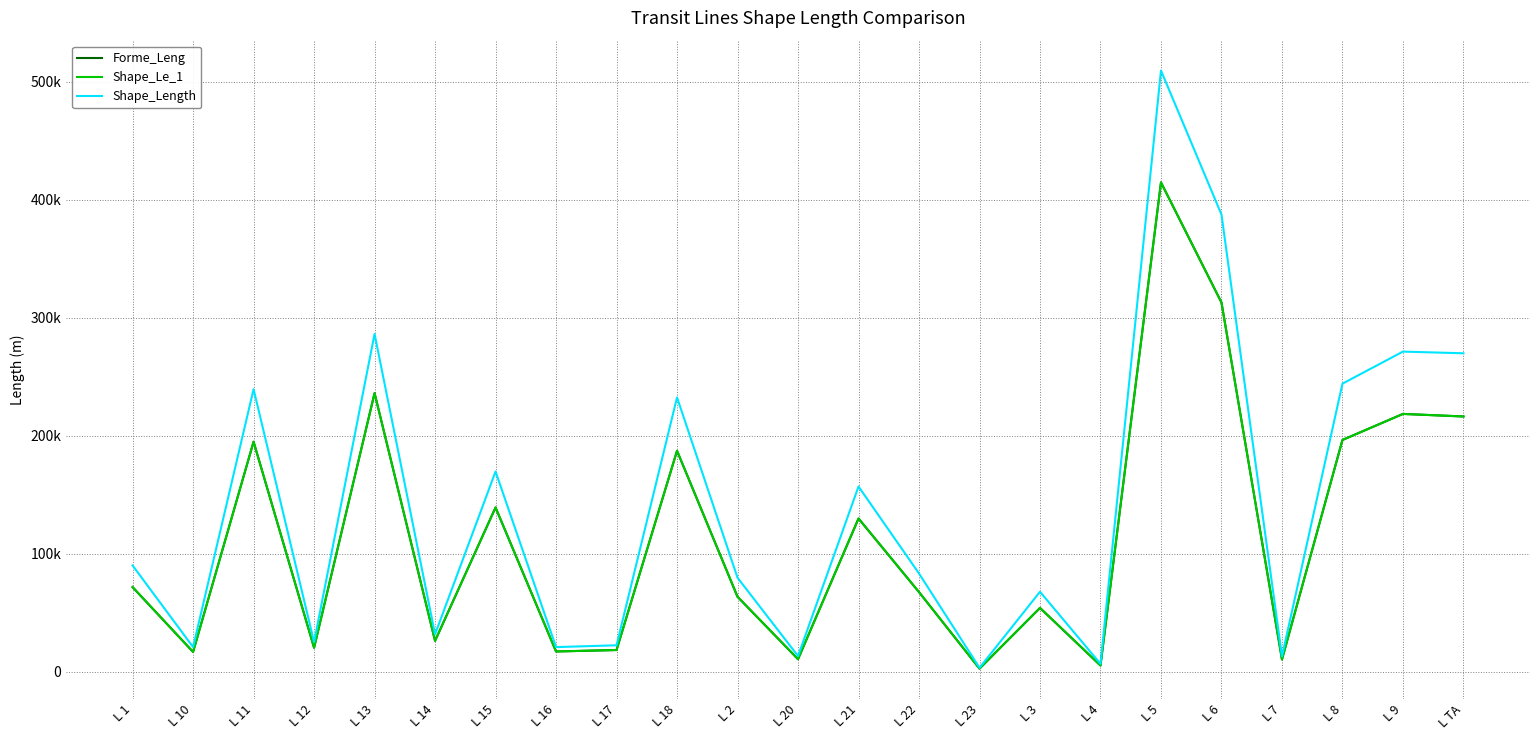

What is the difference between the highest and lowest values at L 17?

4007.5